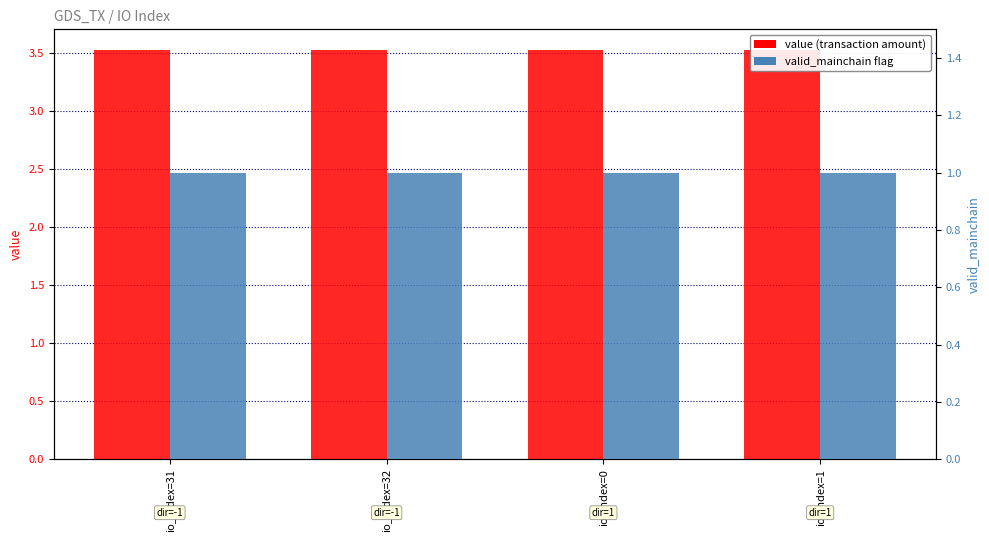

Rank the categories by valid_mainchain value from highest to lowest.

io_index=31, io_index=32, io_index=0, io_index=1